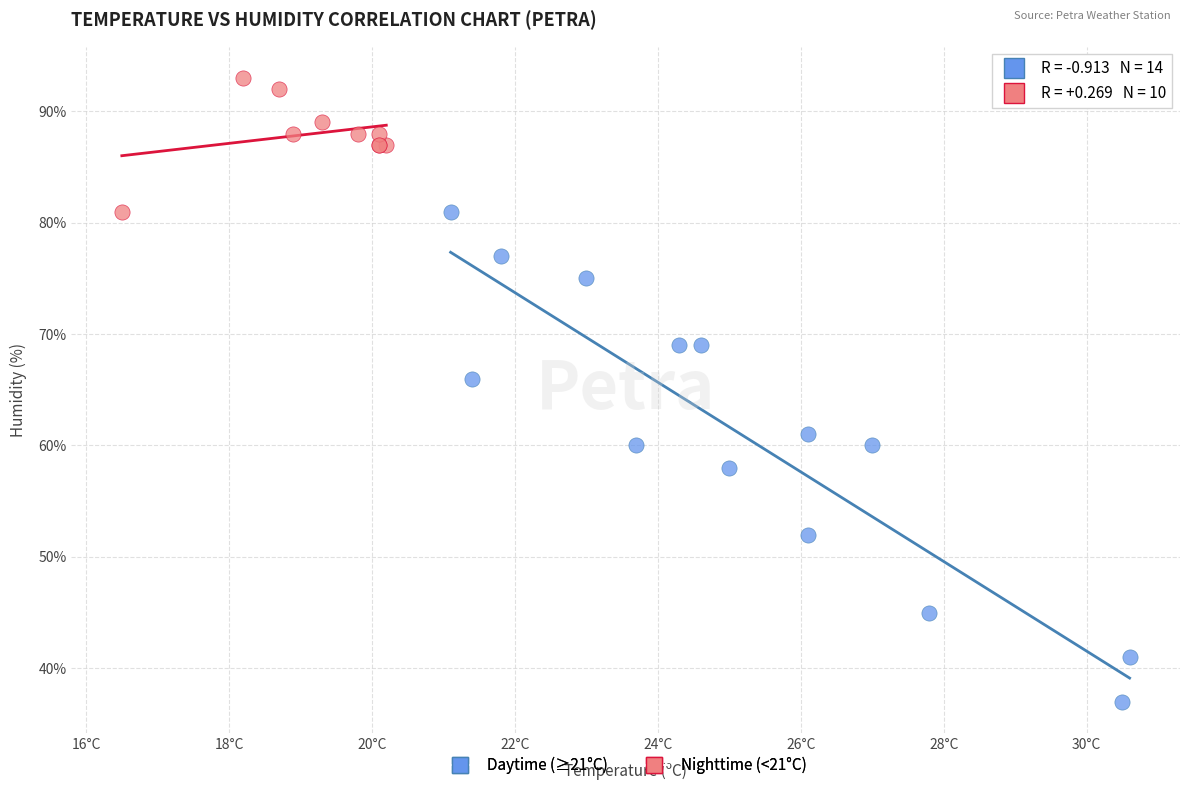

Which series contains the lowest Y value?

Daytime (≥21°C)